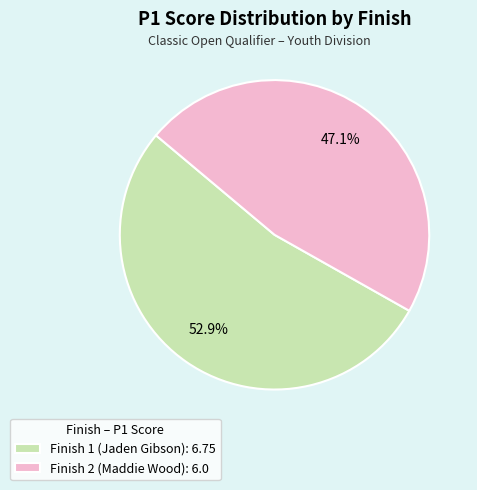

Count the number of slices in the pie.

2